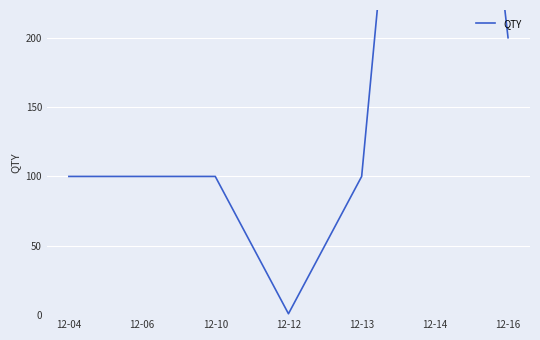

Reading left to right, extract all data points from this chart.

100	100	100	1	100	663	200